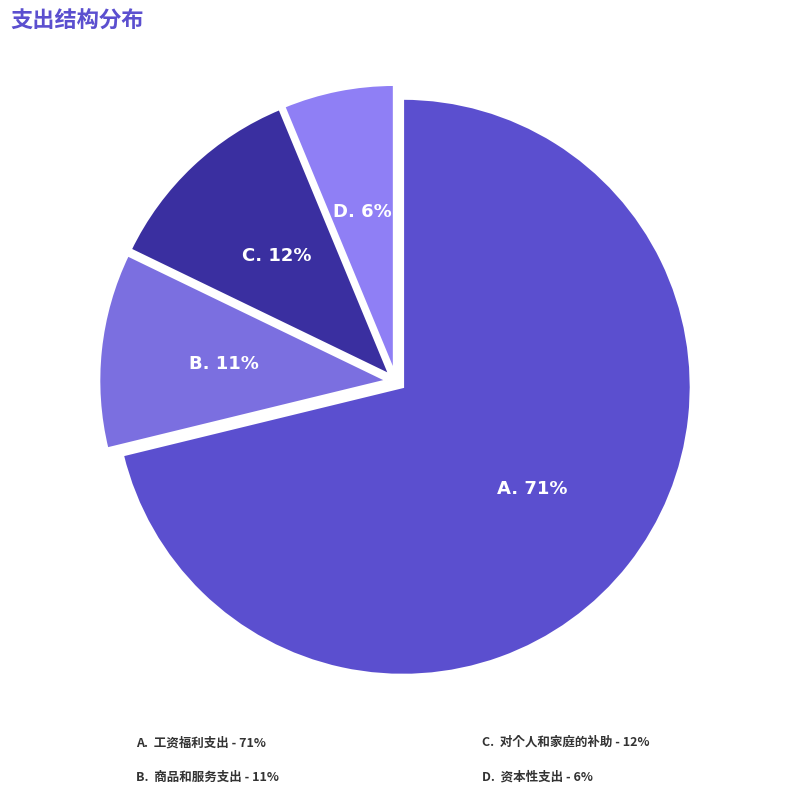

Which slice represents more than half of the pie?

工资福利支出